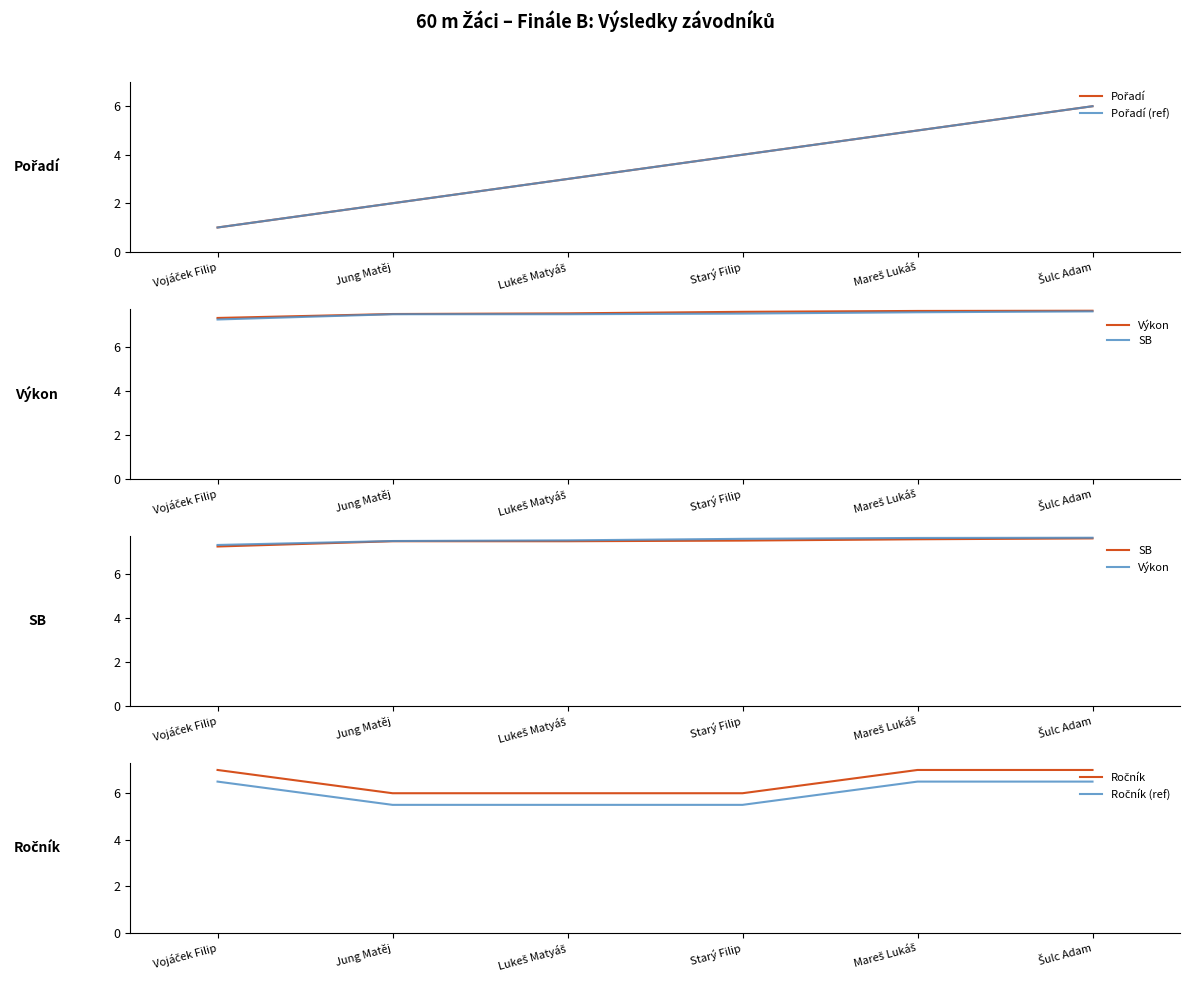

What is the label of the 6th point from the right?

Vojáček Filip